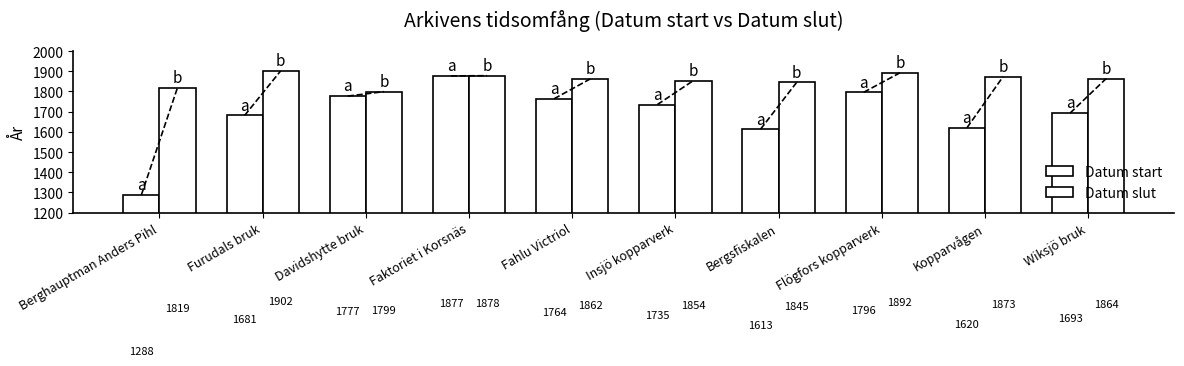

The value of Datum start at Bergsfiskalen is 1083. True or false?

False